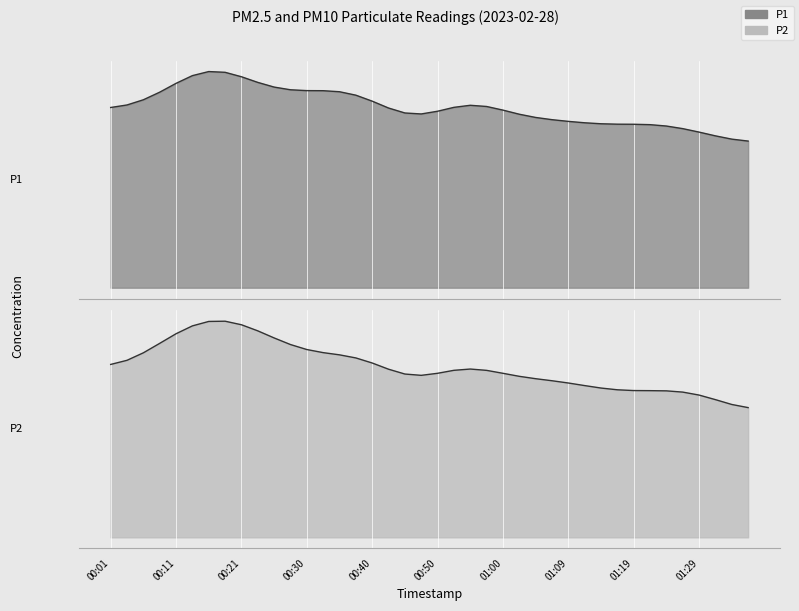

Reading left to right, transcribe all the data shown in this chart.

P1: 00:01=6.4	00:03=6.0	00:06=6.5	00:08=7.0	00:11=6.7	00:13=8.1	00:16=8.4	00:18=8.2	00:21=7.1	00:23=6.8	00:25=7.5	00:28=6.6	00:30=6.4	00:33=7.7	00:35=6.6	00:38=7.5	00:40=6.9	00:42=6.1	00:45=5.6	00:47=5.4	00:50=6.0	00:52=7.2	00:55=6.5	00:57=7.3	01:00=5.9	01:02=5.7	01:04=6.0	01:07=6.4	01:09=5.6	01:12=5.8	01:14=5.9	01:17=5.8	01:19=5.2	01:22=6.5	01:24=5.7	01:26=5.5	01:29=5.6	01:31=5.4	01:34=5.2	01:36=4.9
P2: 00:01=2.4	00:03=2.6	00:06=2.6	00:08=2.9	00:11=3.1	00:13=3.1	00:16=3.5	00:18=3.4	00:21=3.2	00:23=3.0	00:25=3.1	00:28=2.7	00:30=2.6	00:33=2.8	00:35=2.5	00:38=3.0	00:40=2.8	00:42=2.3	00:45=2.4	00:47=1.9	00:50=2.5	00:52=2.8	00:55=2.6	00:57=2.6	01:00=2.4	01:02=2.2	01:04=2.5	01:07=2.4	01:09=2.3	01:12=2.3	01:14=2.2	01:17=2.2	01:19=2.0	01:22=2.4	01:24=2.1	01:26=2.1	01:29=2.4	01:31=2.1	01:34=1.8	01:36=1.8